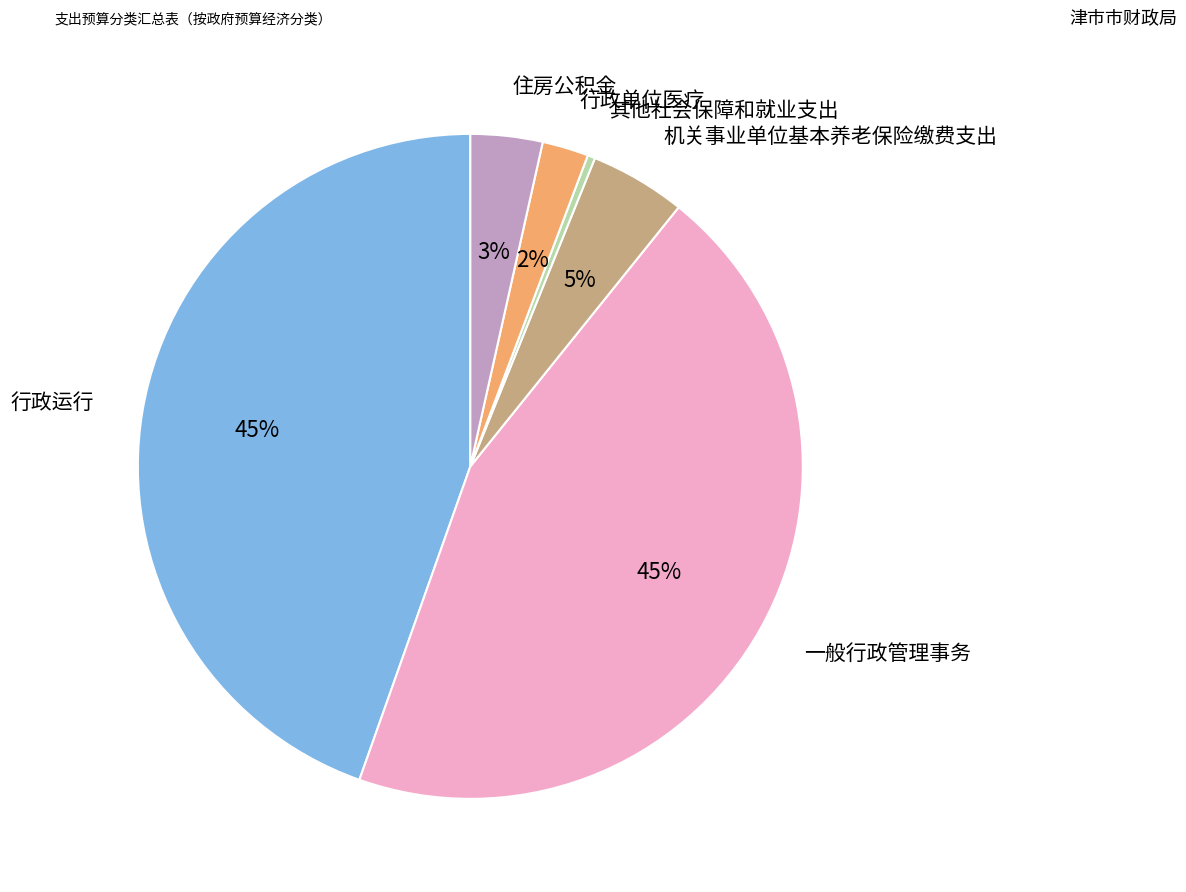

Do 一般行政管理事务 and 其他社会保障和就业支出 together represent more than half of the pie?

No